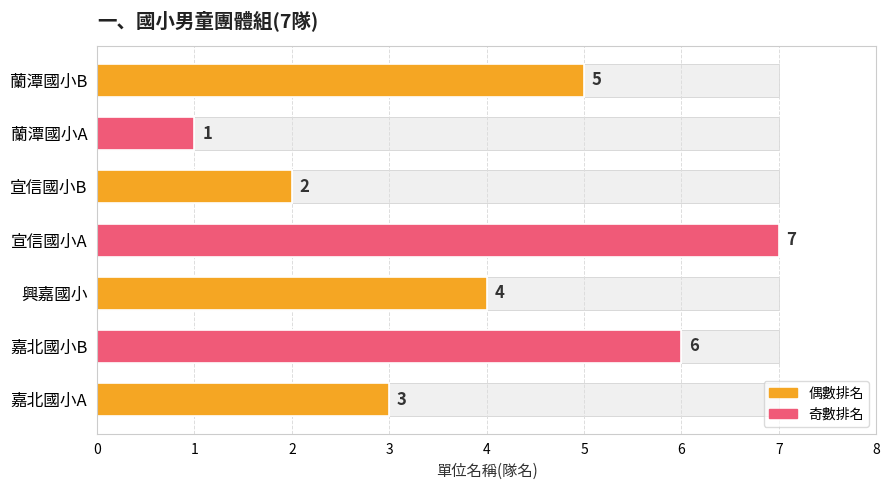

What is the value of the 7th bar from the left?

5